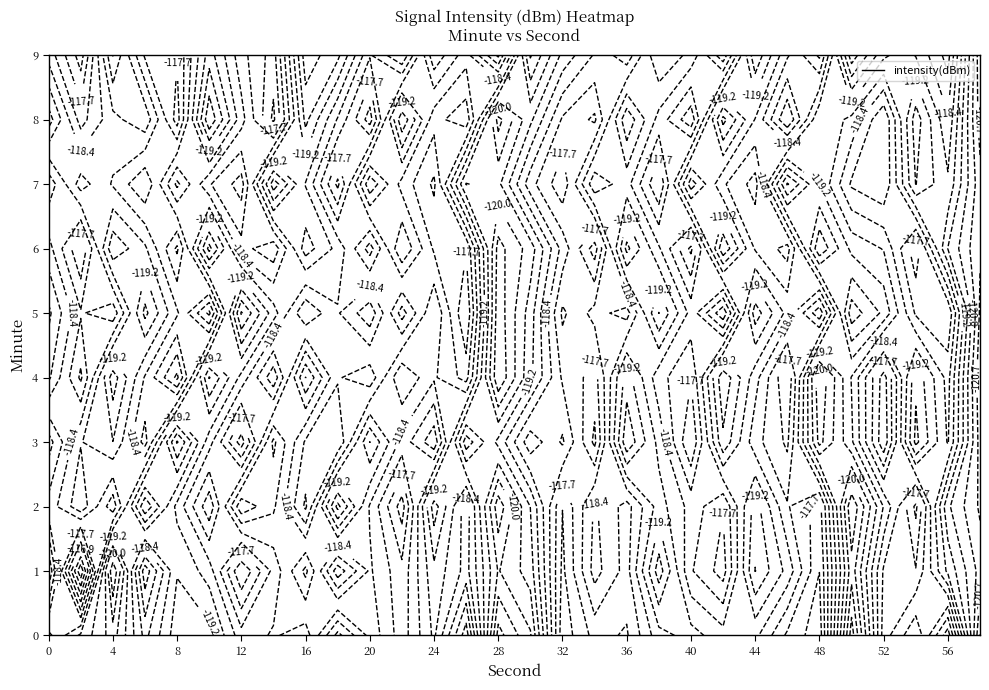

True or false: 2 has a value of -190.3 at 4.

False